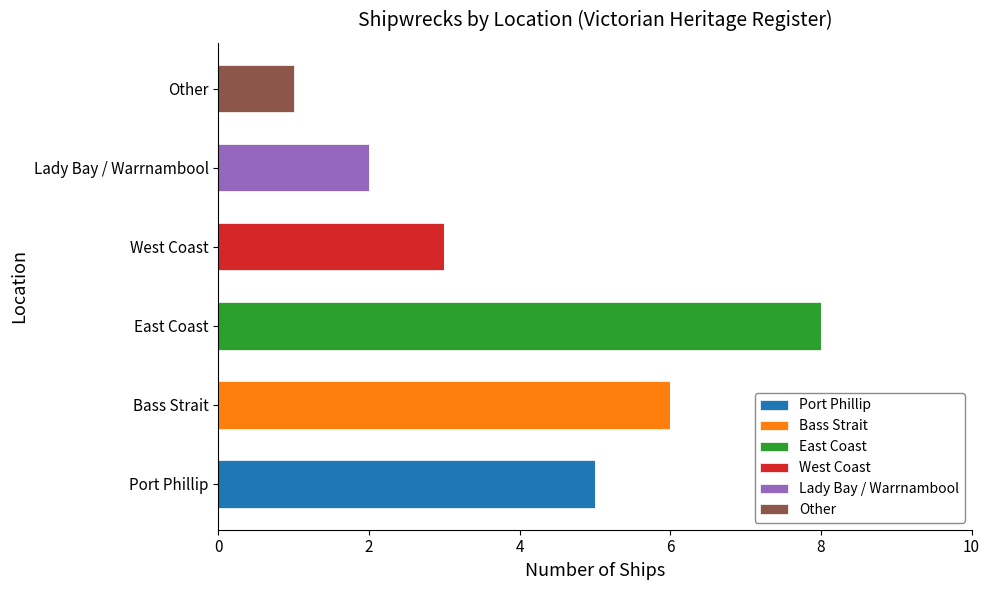

How many categories are shown in the chart?

6